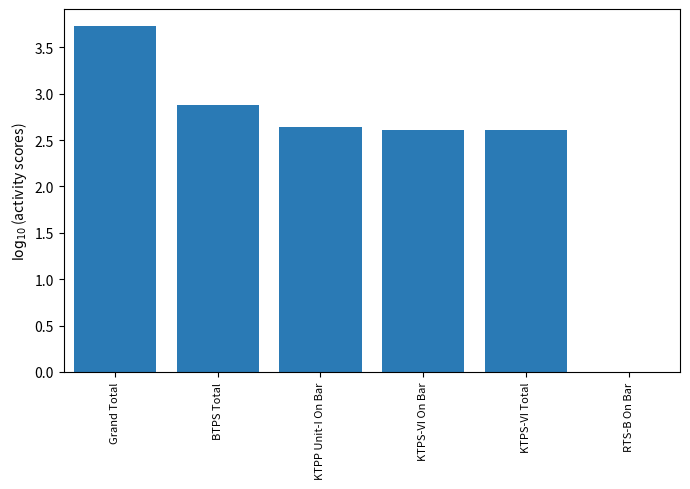

Reading right to left, what are all the values shown in this chart?

KTPS-VI Total=2.6	KTPS-VI On Bar=2.6	KTPP Unit-I On Bar=2.6	BTPS Total=2.9	Grand Total=3.7